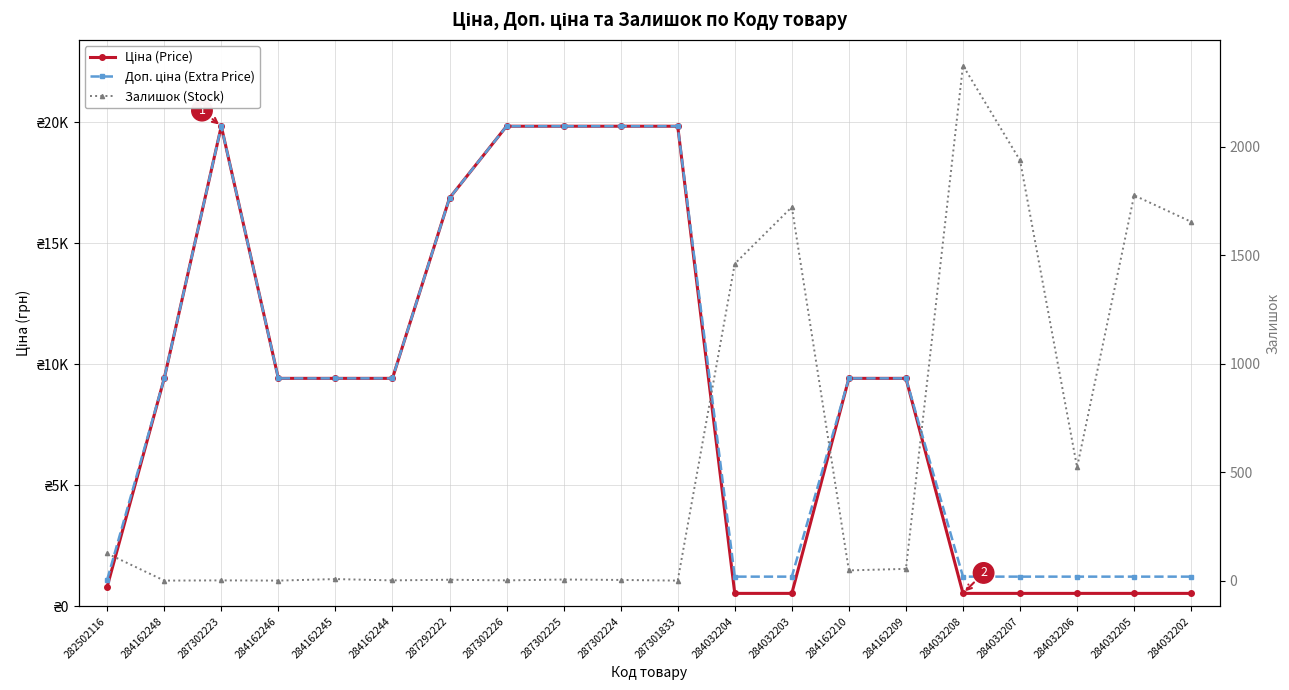

Which series has the largest total across all categories?

Доп. ціна (Extra Price)